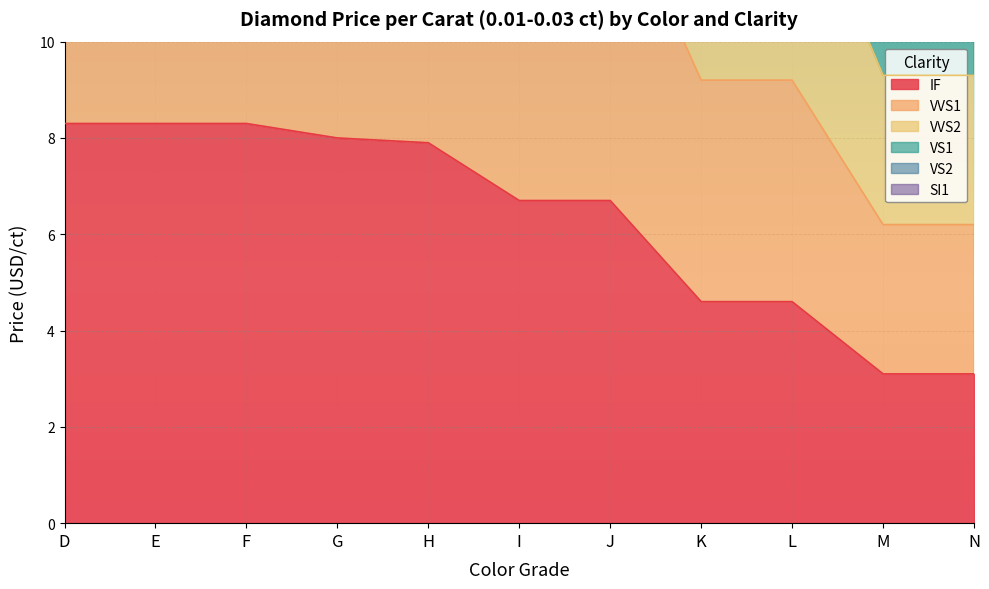

List the series in order of their peak value, highest first.

VVS2, VS1, VS2, SI1, VVS1, IF